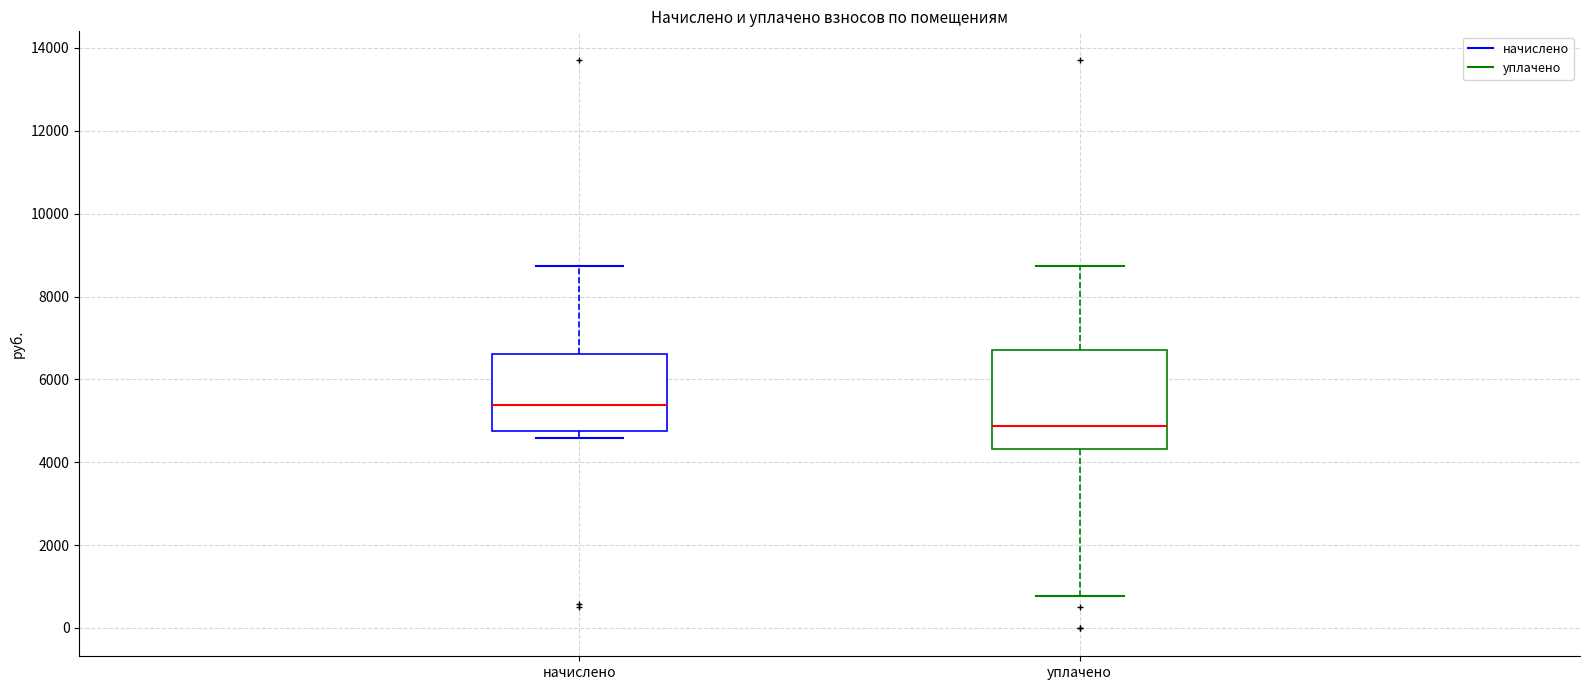

Reading left to right, transcribe this box plot: for each box, give where its median line is, the range the box spans, and where its two whiskers end, as read against the y-axis. The values are not printed on the chart, so give them approximately, as read against the axis.

начислено: median 5400, box 4800 to 6600, whiskers 4600 to 8800
уплачено: median 4800, box 4400 to 6800, whiskers 800 to 8800